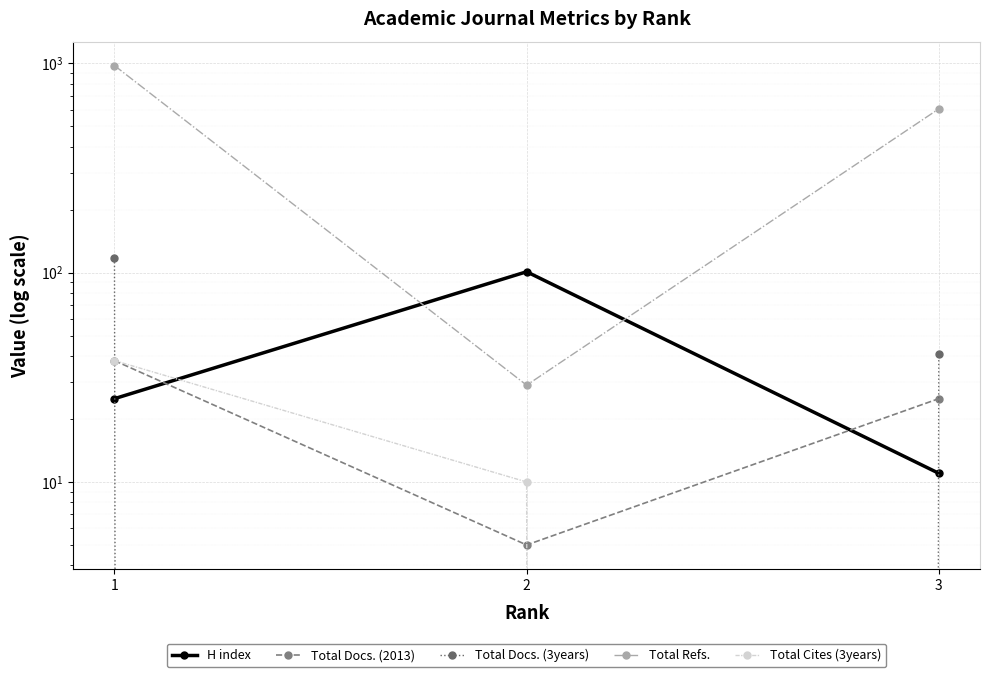

Which series changed the most between 1 and 3?

Total Refs.